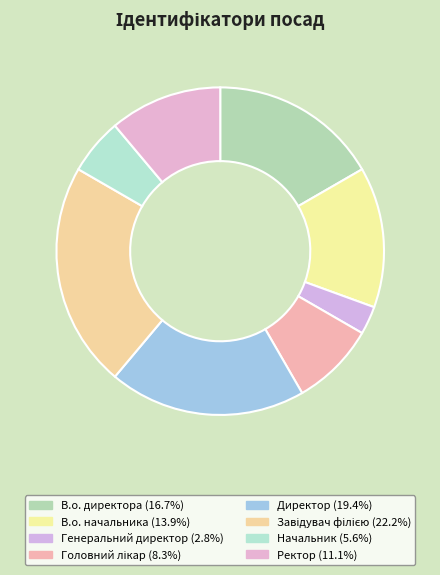

Is the sum of В.о. директора and Генеральний директор greater than half?

No